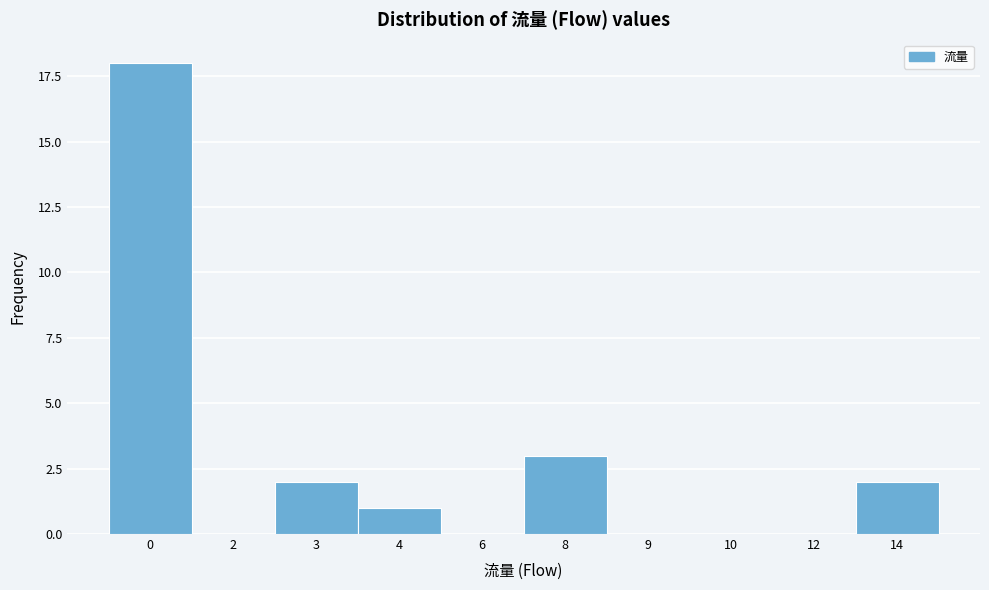

Reading left to right, list all the values displayed in this chart.

0=18	2=0	3=2	4=1	6=0	8=3	9=0	10=0	12=0	14=2